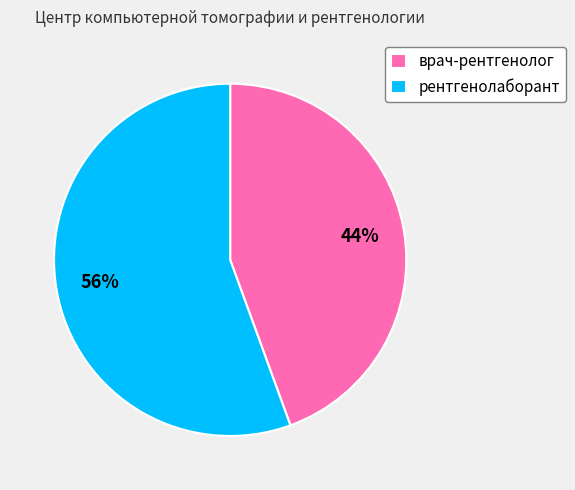

Which category accounts for the majority?

рентгенолаборант